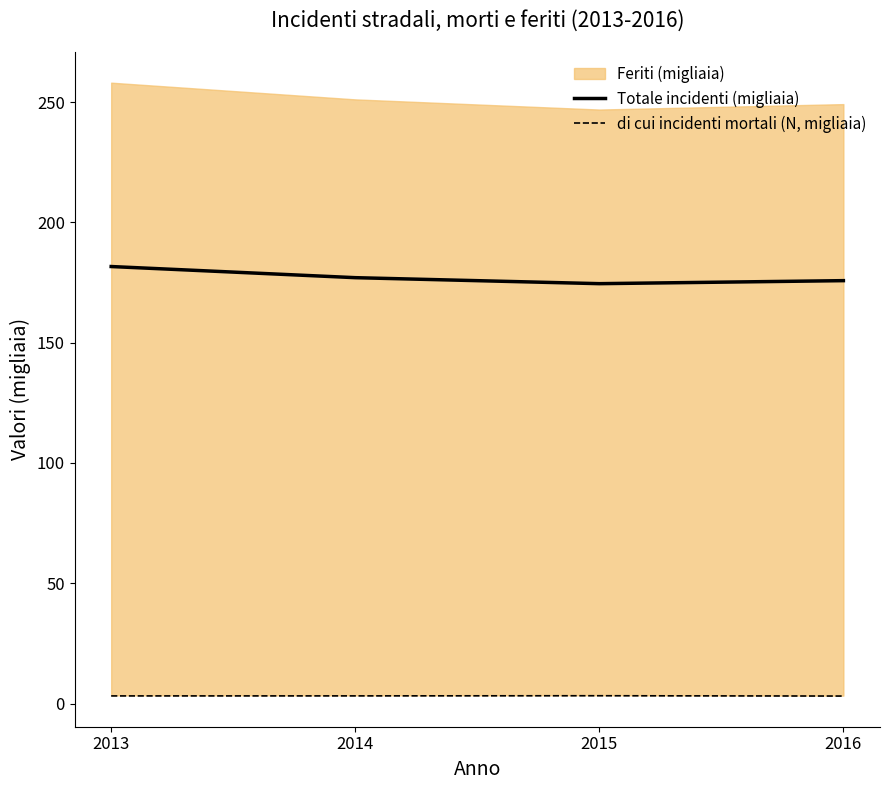

What is the total value across all series at 2014?

180.2